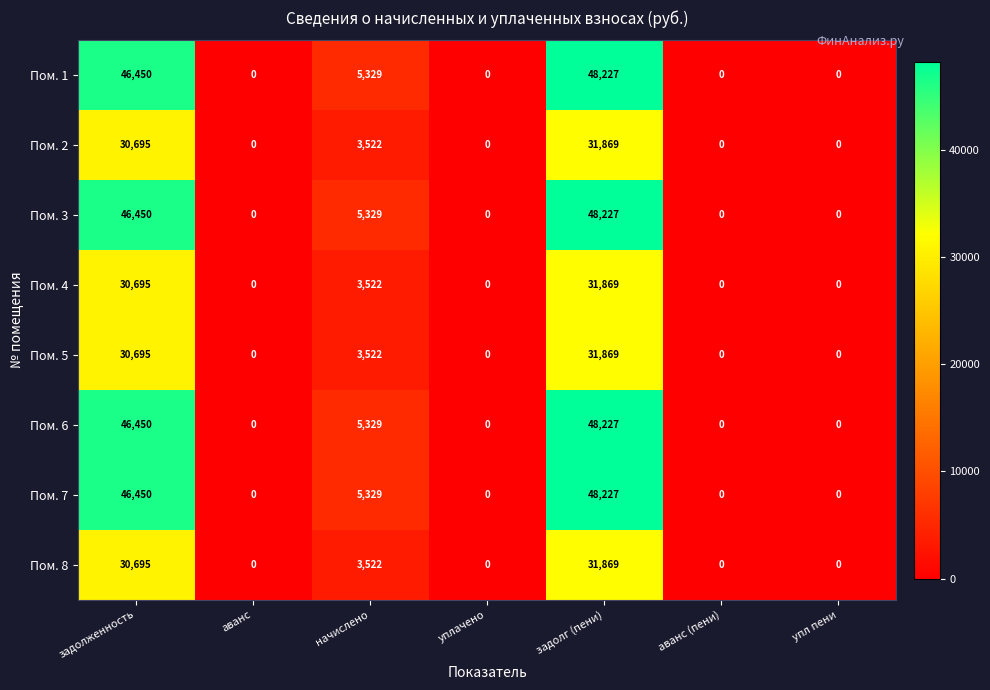

Is it true that Пом. 6 equals 16634 at задолженность?

False